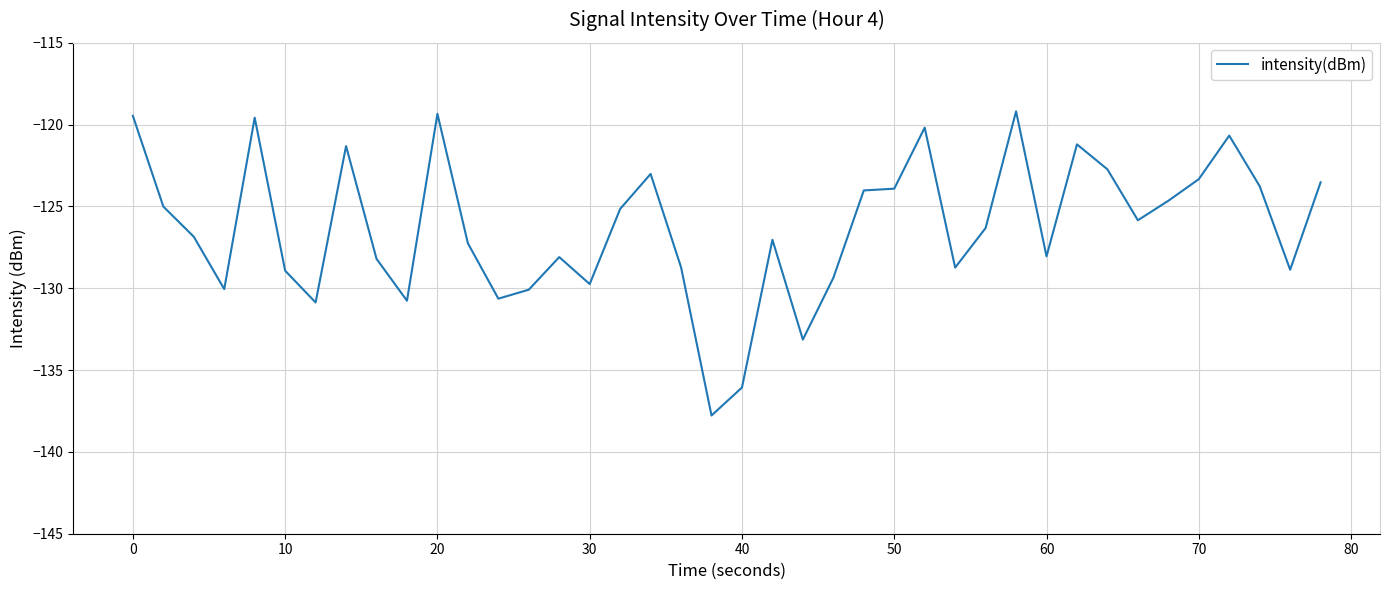

What is the difference between the maximum and minimum values?

18.6